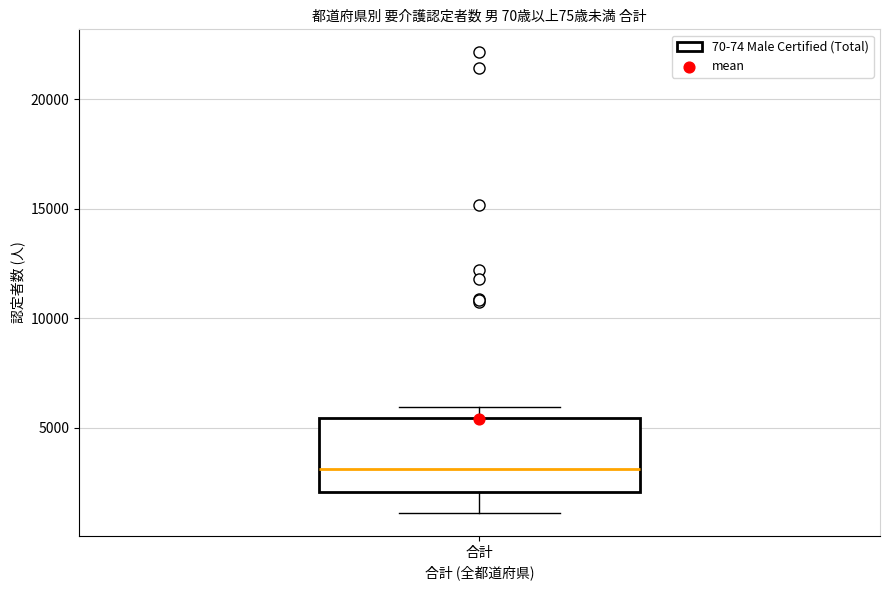

Where is the lower edge of the box for 合計 on the y-axis? The values are not printed on the chart, so give them approximately, as read against the axis.

2000